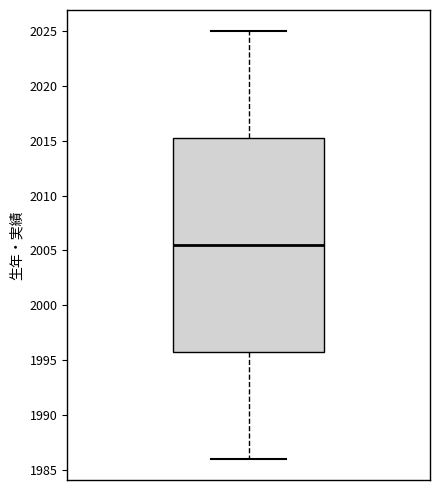

Transcribe this box plot: give where the median line is, the range the box spans, and where the two whiskers end, as read against the y-axis. The values are not printed on the chart, so give them approximately, as read against the axis.

median 2005.5, box 1996.0 to 2015.5, whiskers 1986.0 to 2025.0